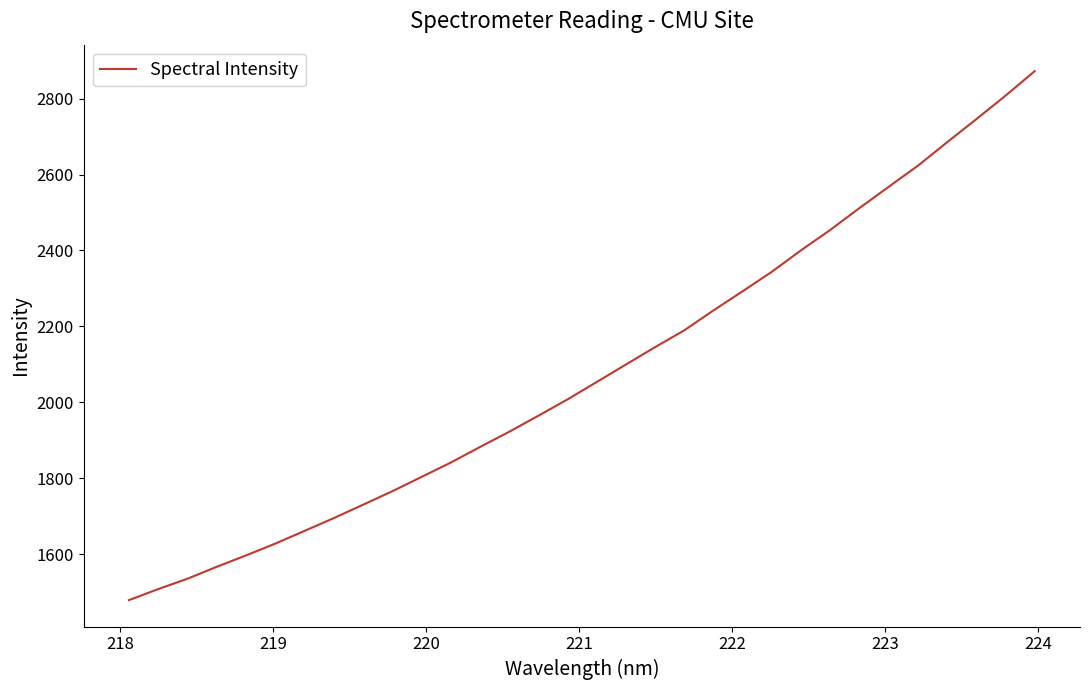

What is the minimum value shown in the chart?

1478.5